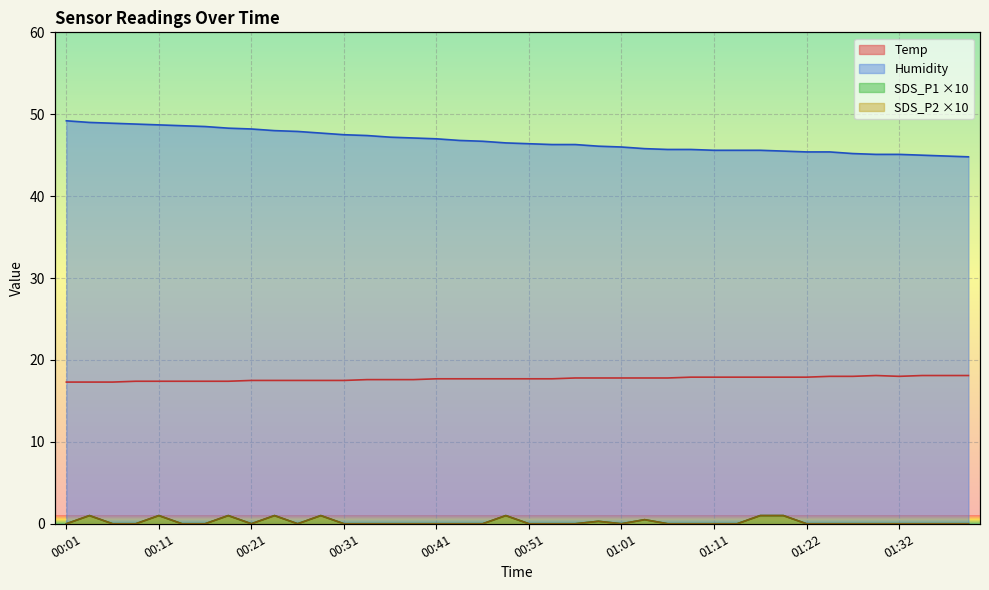

What is the sum of all SDS_P1 values?

8.8